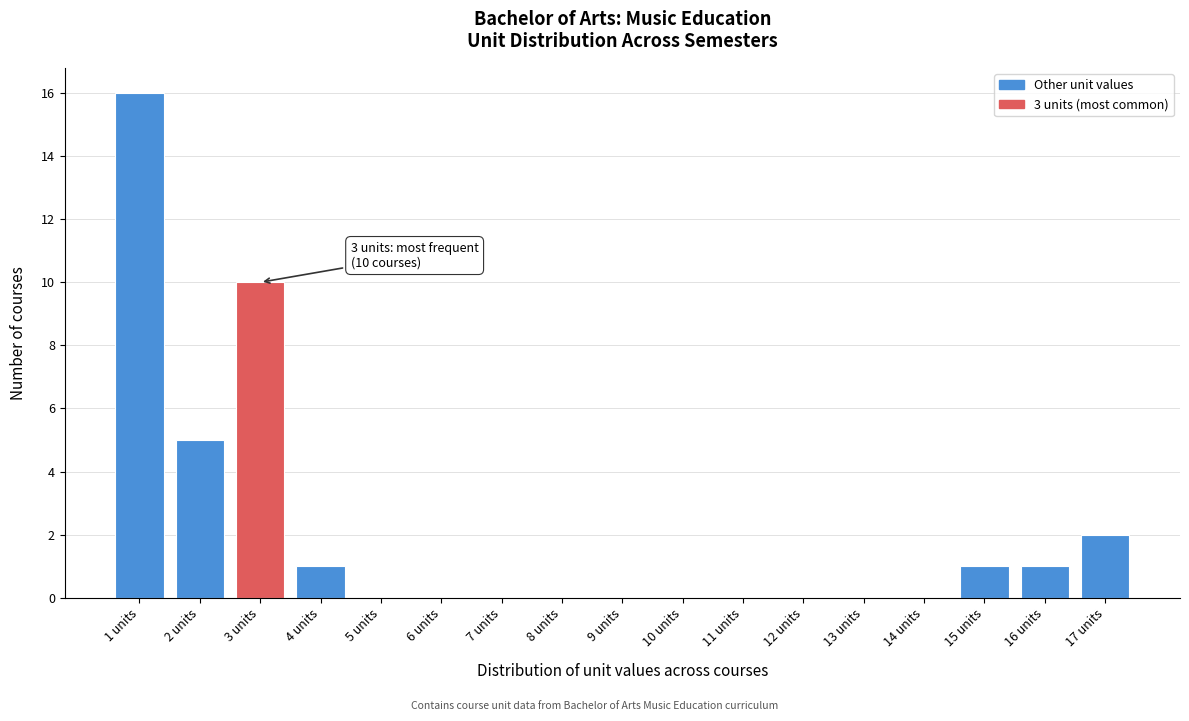

Over which range of the x-axis is the bar tallest?

0.5 to 1.5